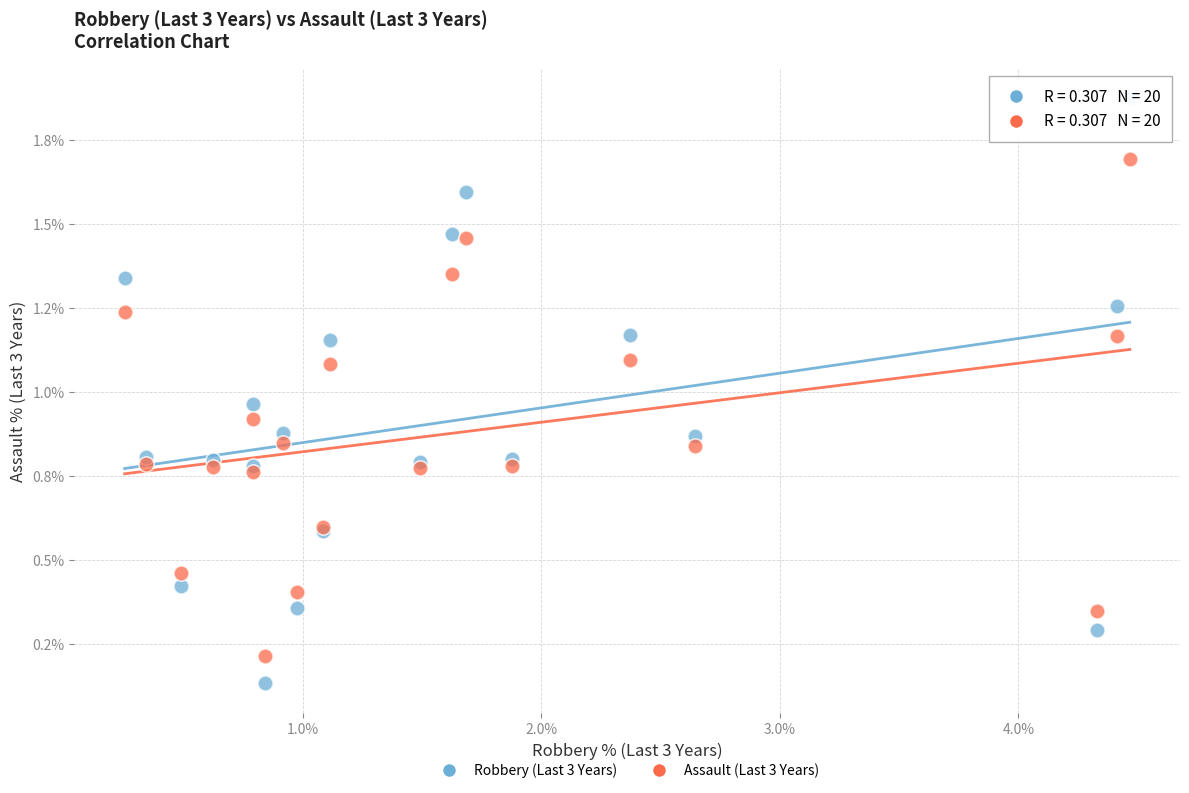

What are all the series names shown in the legend?

Robbery (Last 3 Years), Assault (Last 3 Years)